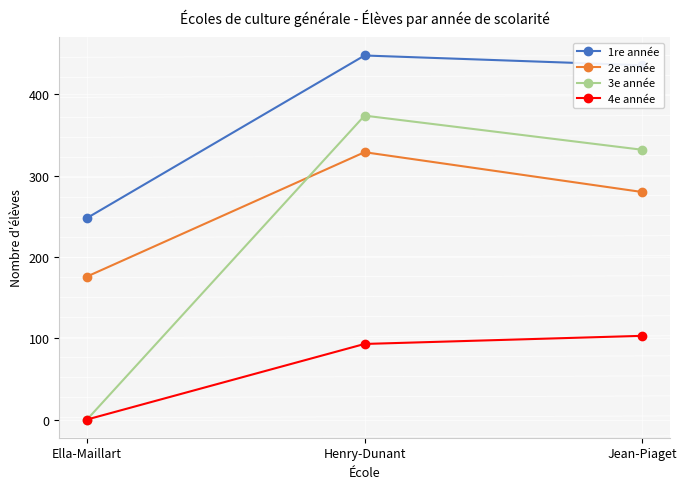

What are all the series names shown in the legend?

1re année, 2e année, 3e année, 4e année